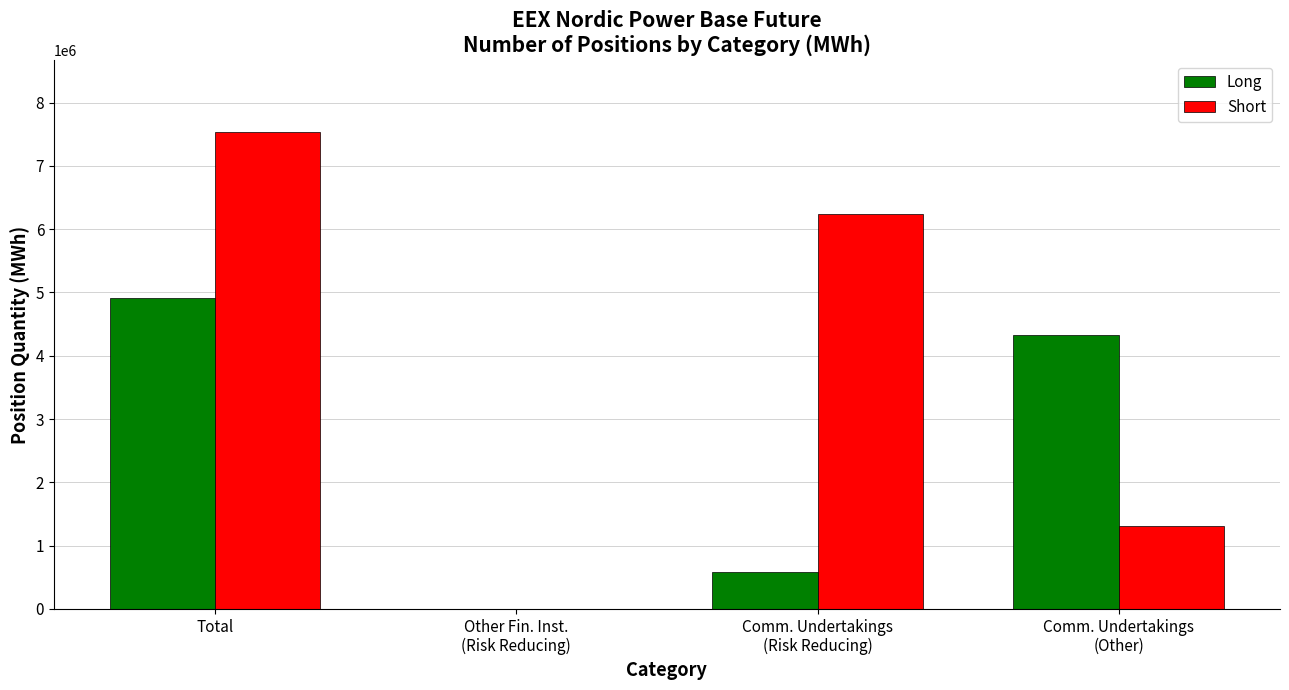

What is the sum of the Short values at Total and Other Fin. Inst.
(Risk Reducing)?

7538750